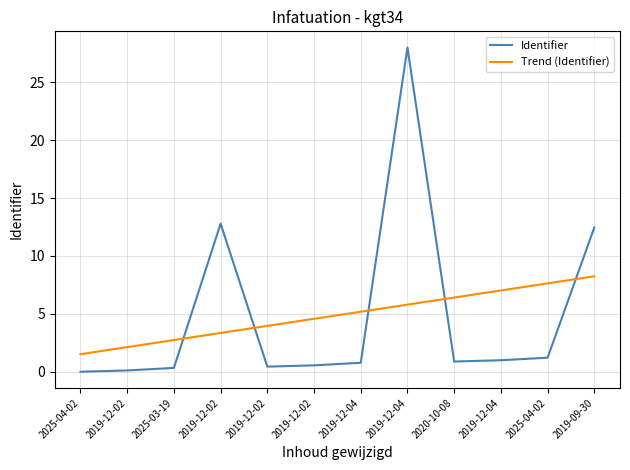

Which series changed the most between 2019-12-02 and 2019-12-04?

Identifier